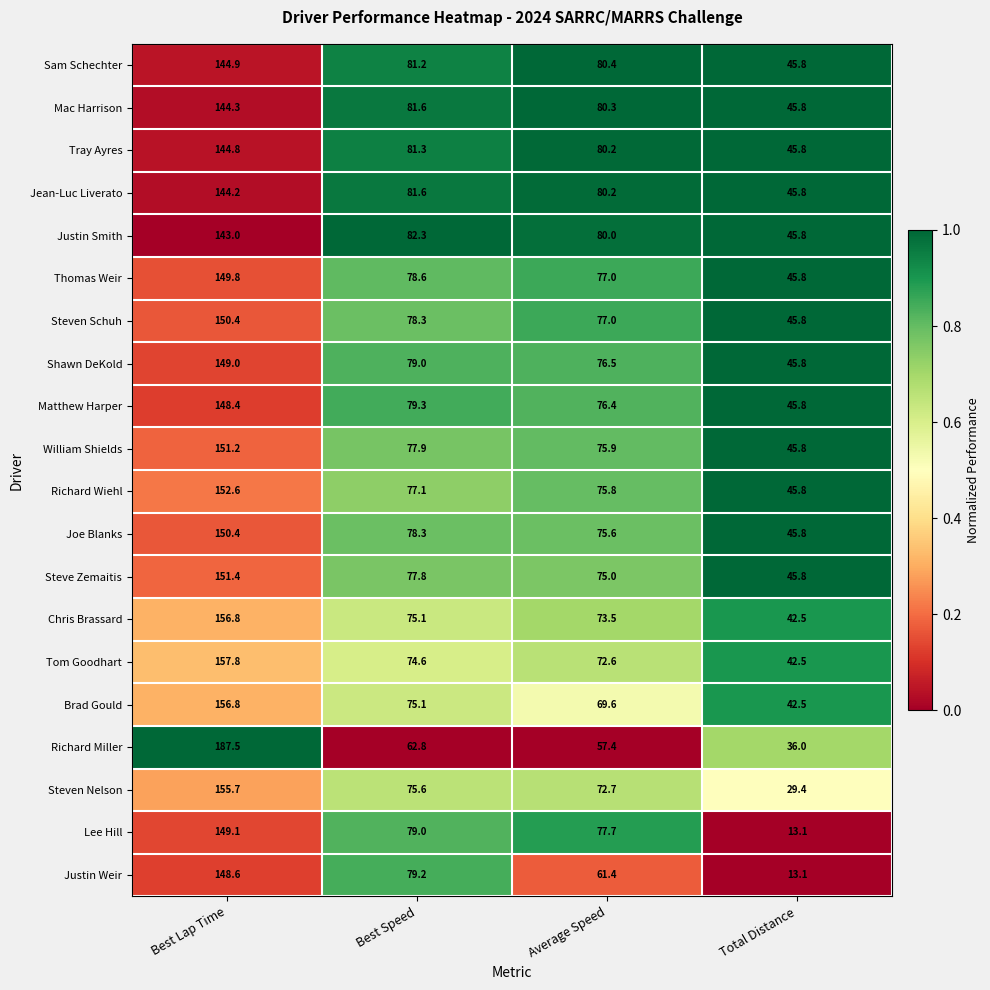

The Steven Nelson series shows 75.6 at Best Speed. True or false?

True